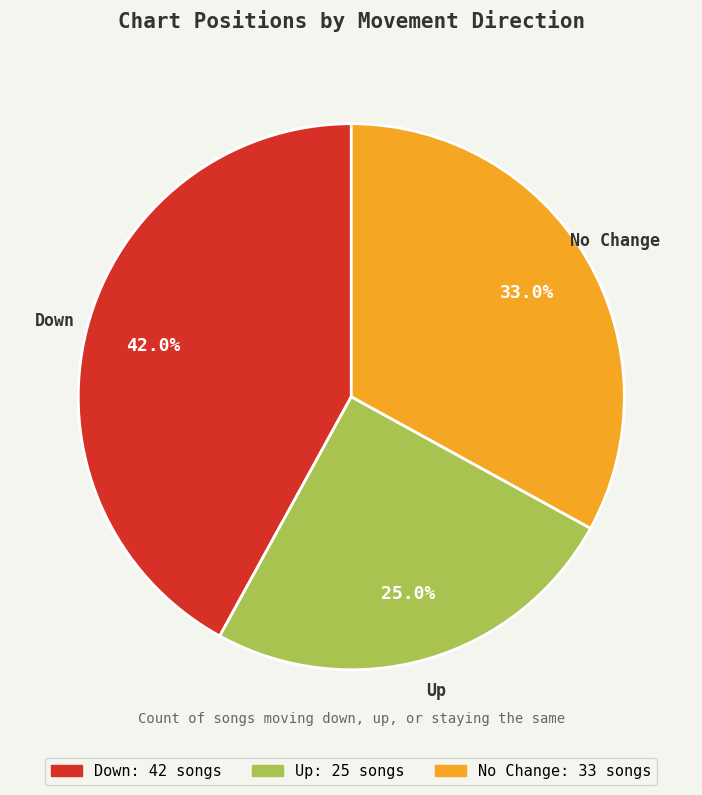

Does any single category account for the majority?

No